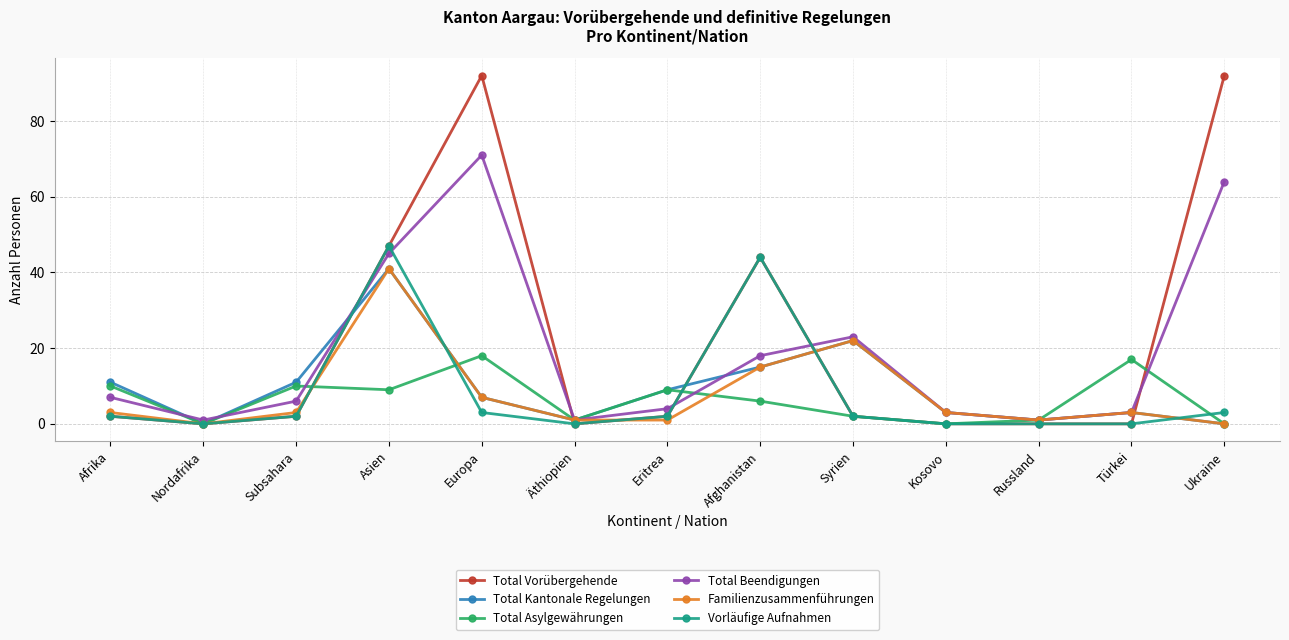

Is it true that Familienzusammenführungen equals 1 at Russland?

True